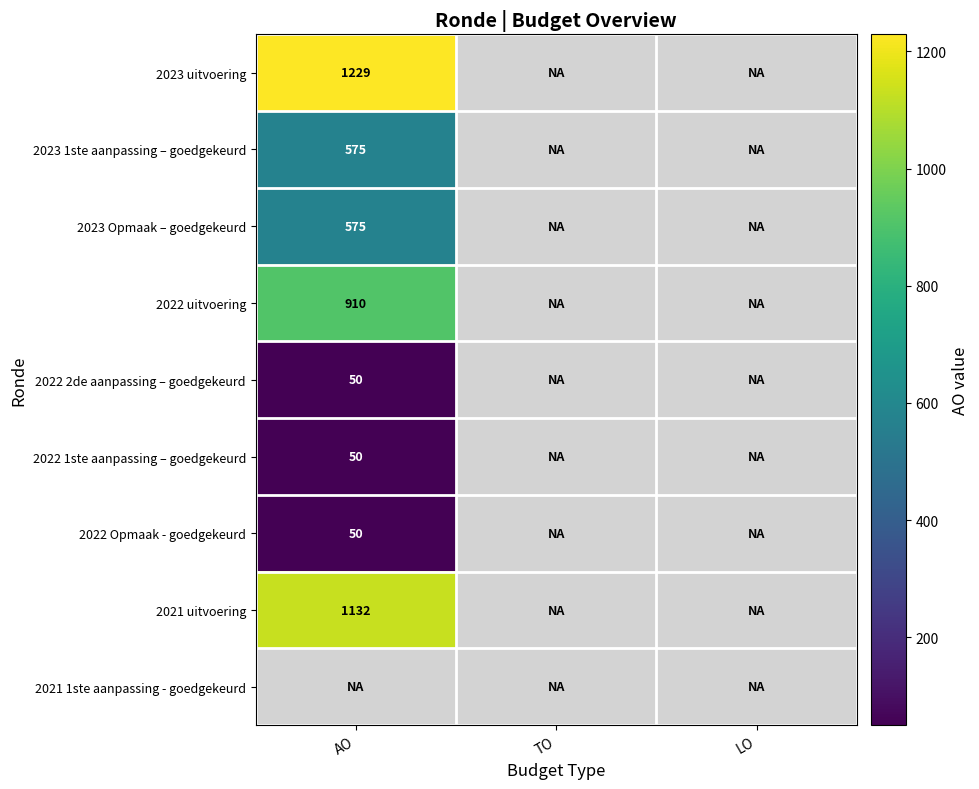

How many series are shown in this chart?

9